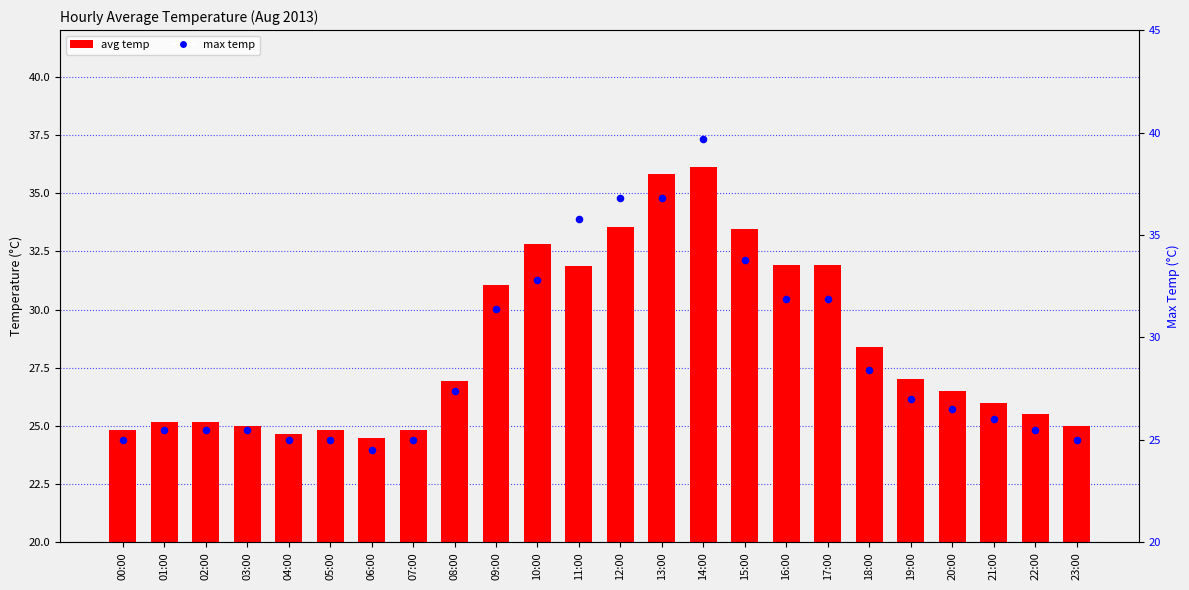

Which series has the largest total across all categories?

max temp